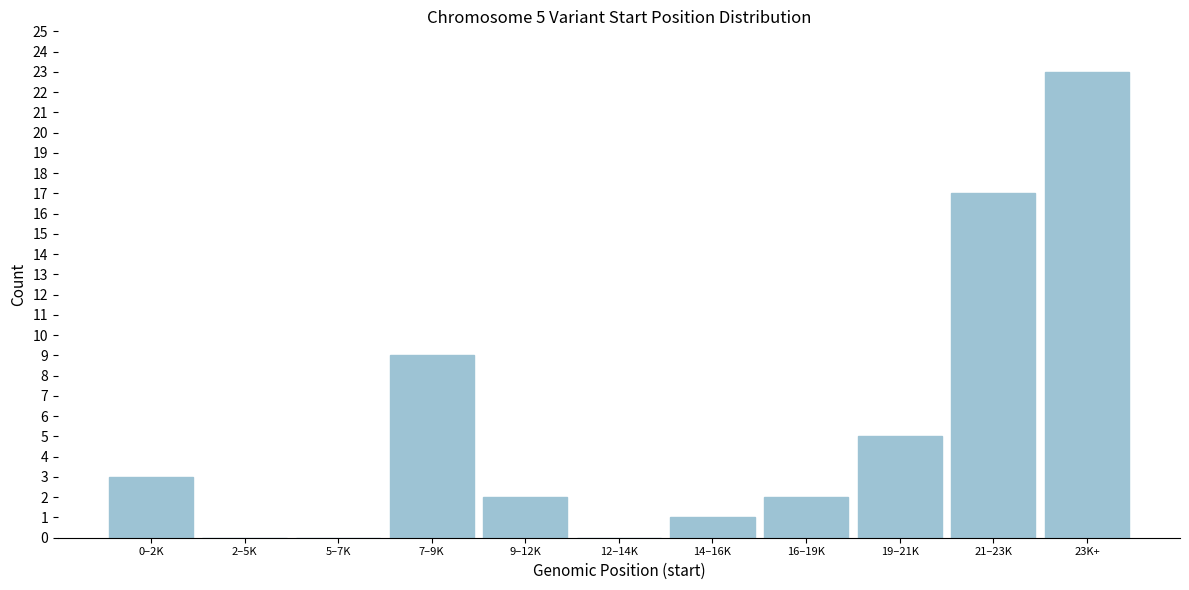

Reading right to left, what are all the values shown in this chart?

23K+=23	21–23K=17	19–21K=5	16–19K=2	14–16K=1	12–14K=0	9–12K=2	7–9K=9	5–7K=0	2–5K=0	0–2K=3